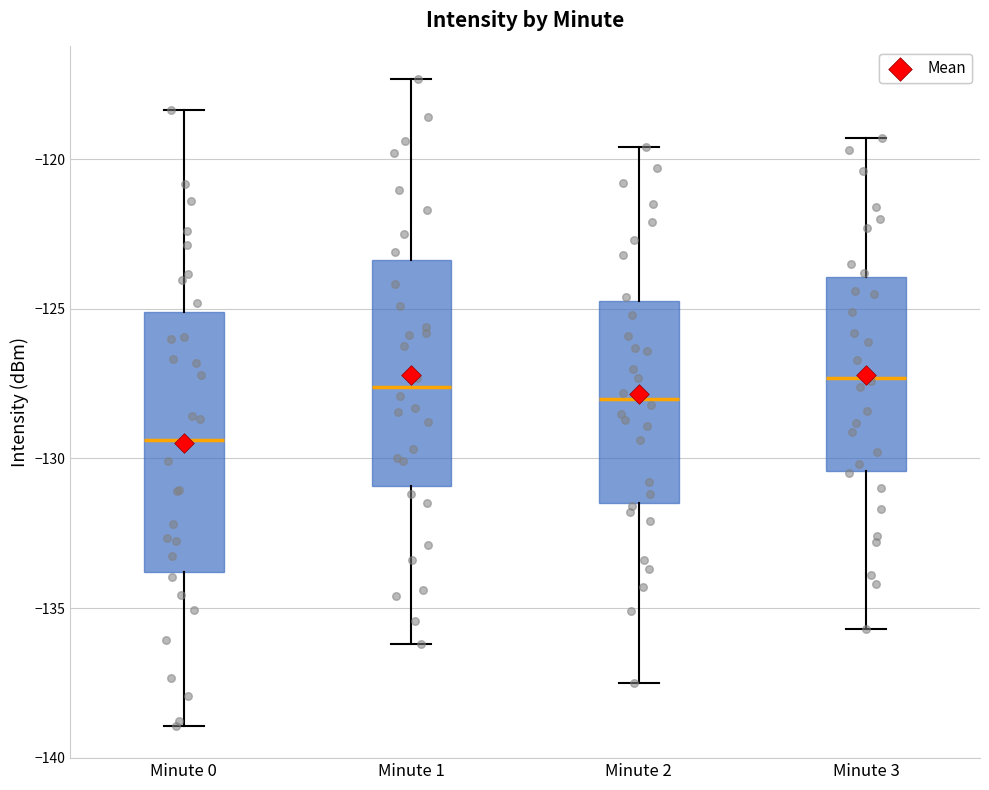

Which box is the tallest, from its lower edge to its upper edge?

Minute 0